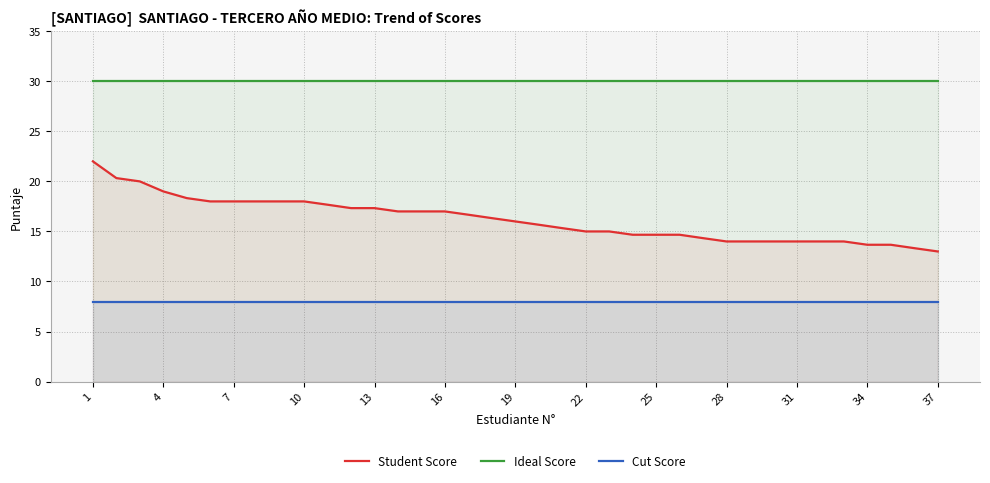

Which series has the widest spread of values?

Student Score